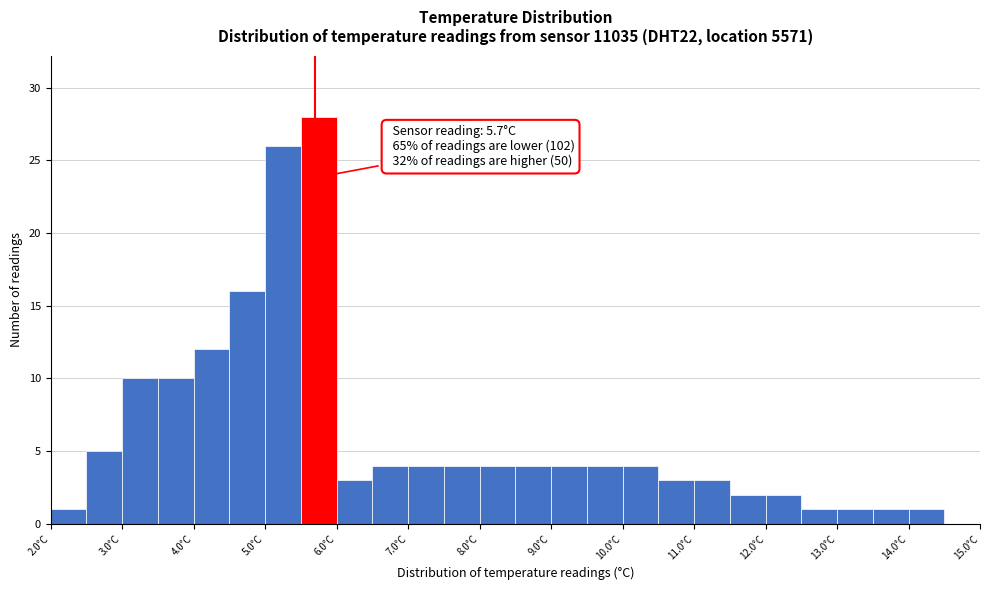

Over which range of the x-axis is the bar tallest?

5.5 to 6.0